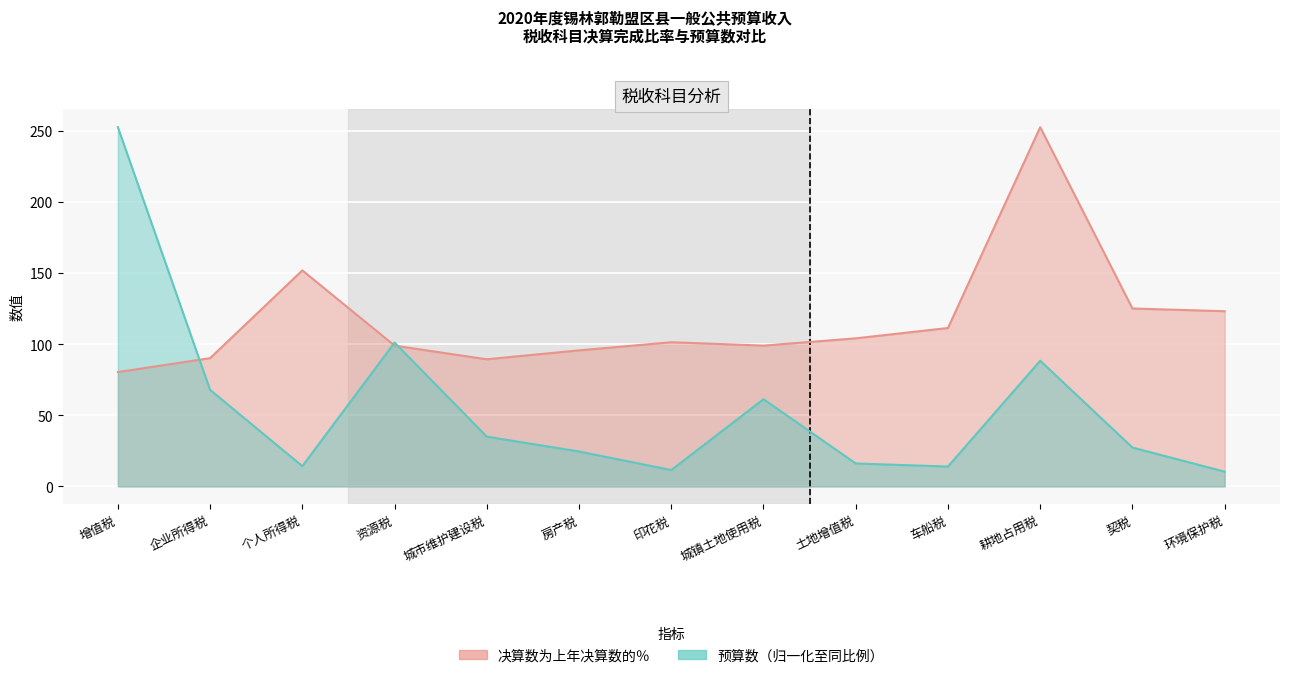

Which series has the widest spread of values?

预算数（万元）